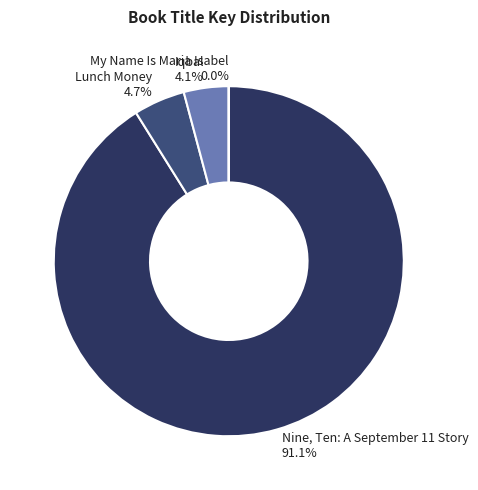

To the nearest percent, what is the average slice percentage?

25%